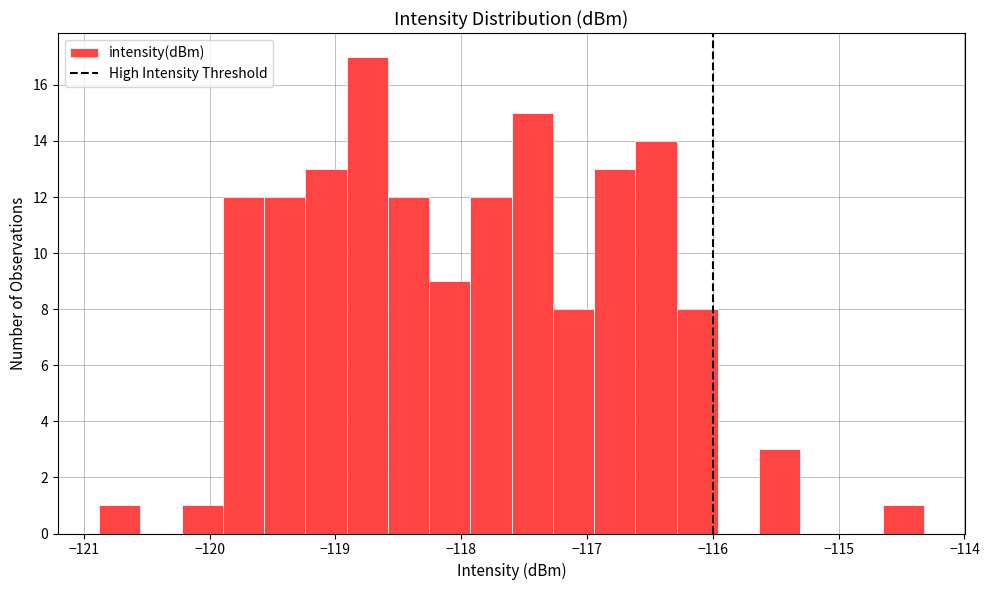

Around what value on the x-axis is the tallest bar? Give the approximate position of its centre, as read against the axis.

-118.7